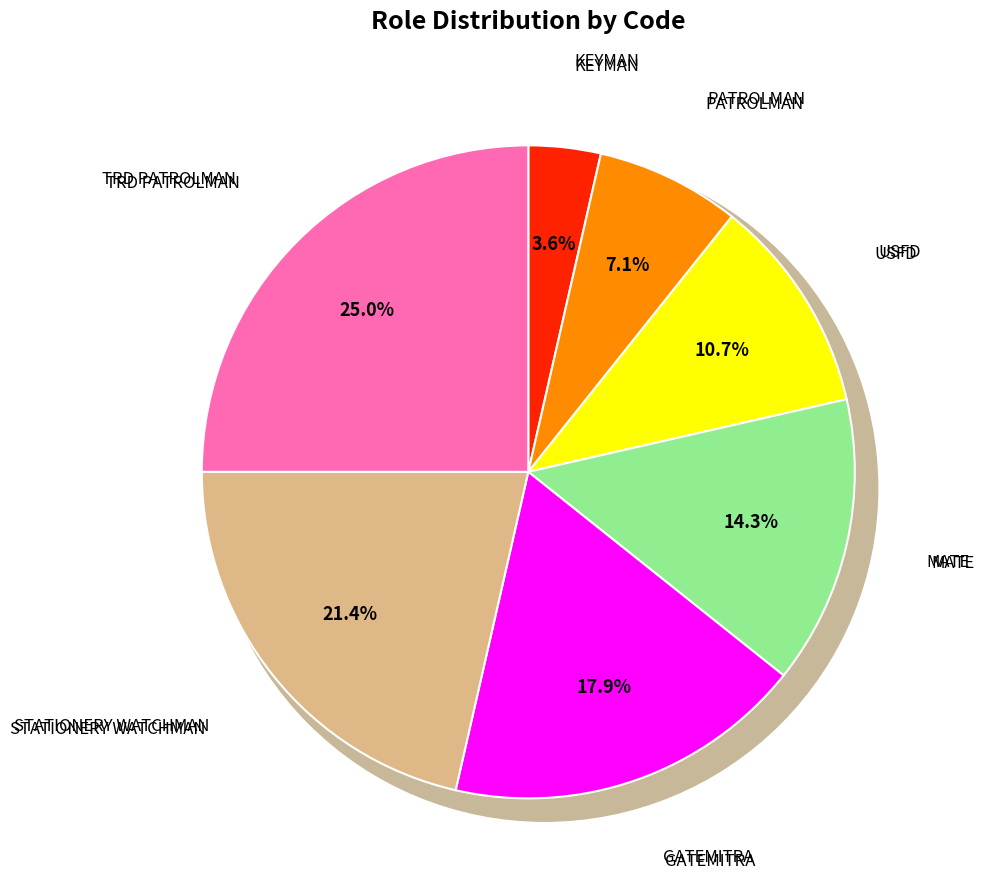

What portion of the pie excludes PATROLMAN?

92.9%